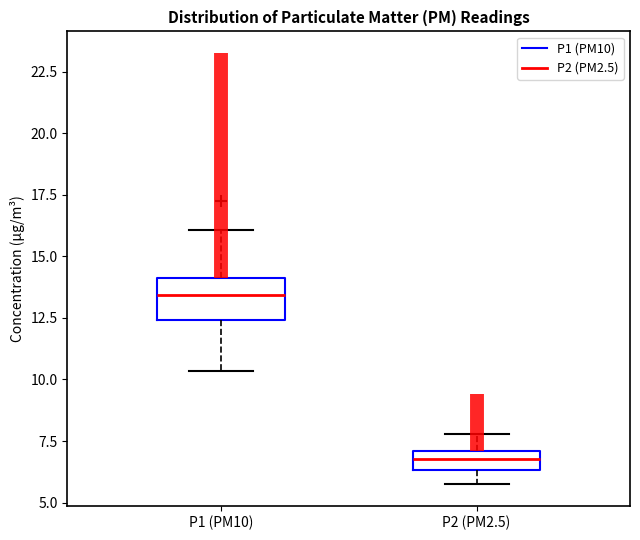

Comparing the boxes themselves (not the whiskers), which one is the tallest?

P1 (PM10)